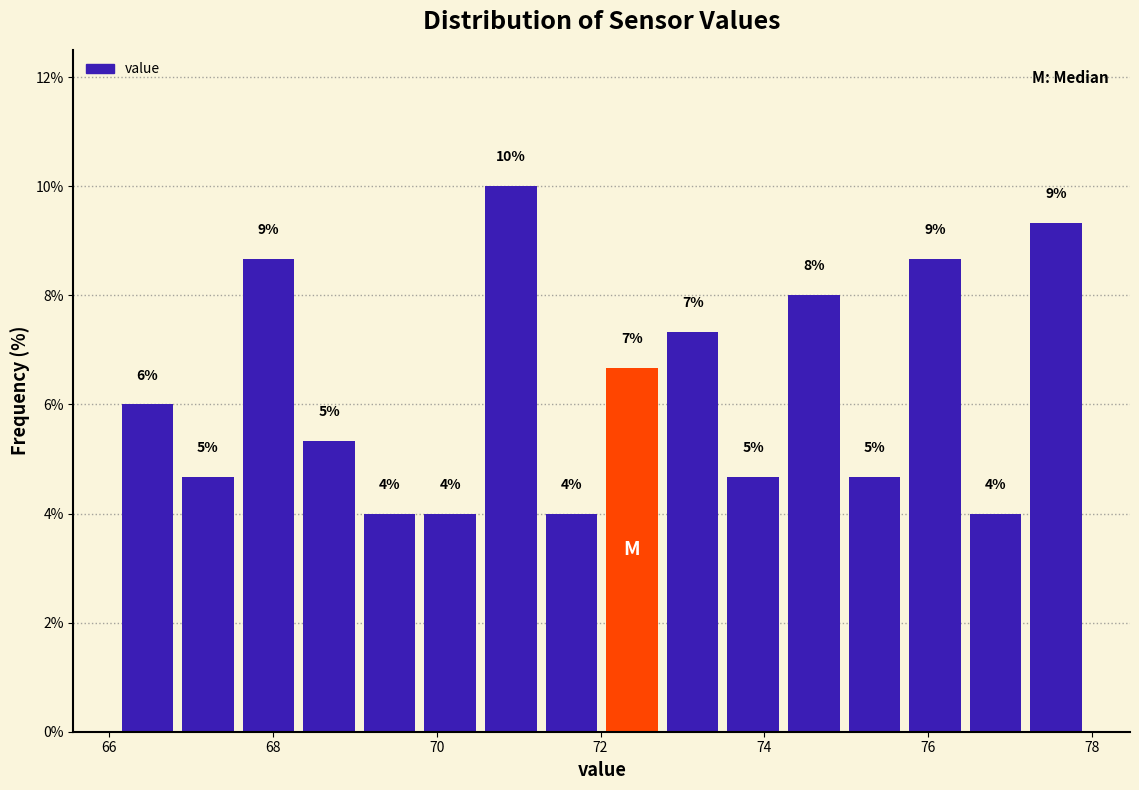

Around what value on the x-axis is the tallest bar? Give the approximate position of its centre, as read against the axis.

71.0